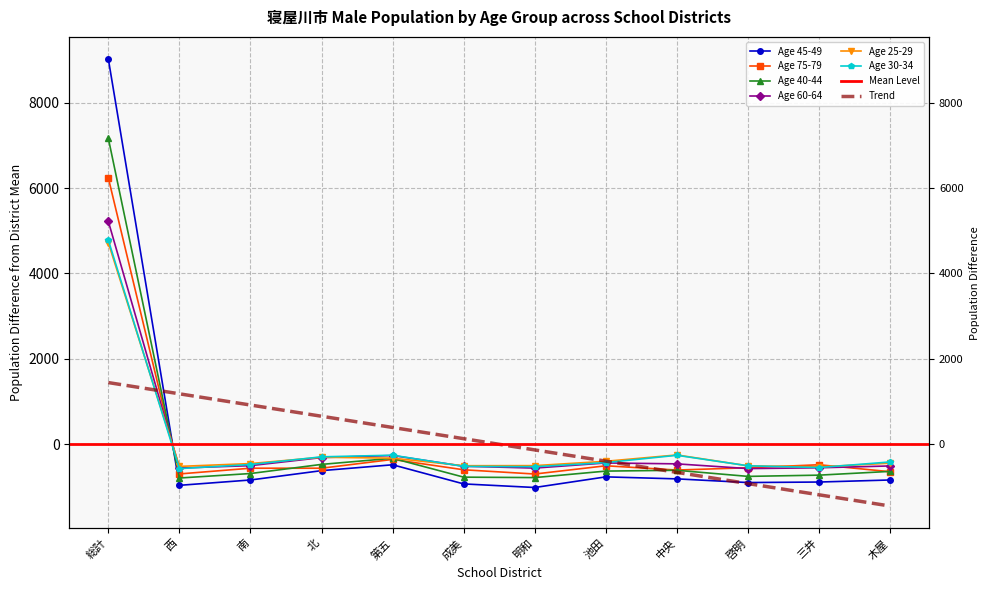

What is the sum of the 60-64 values at 中央 and 木屋?

-964.3